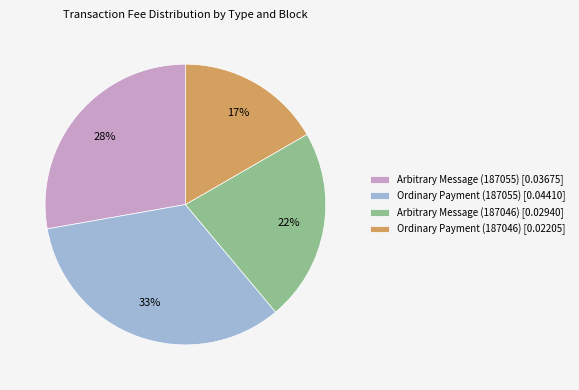

The Arbitrary Message (187055) slice represents 28% of the pie. True or false?

True